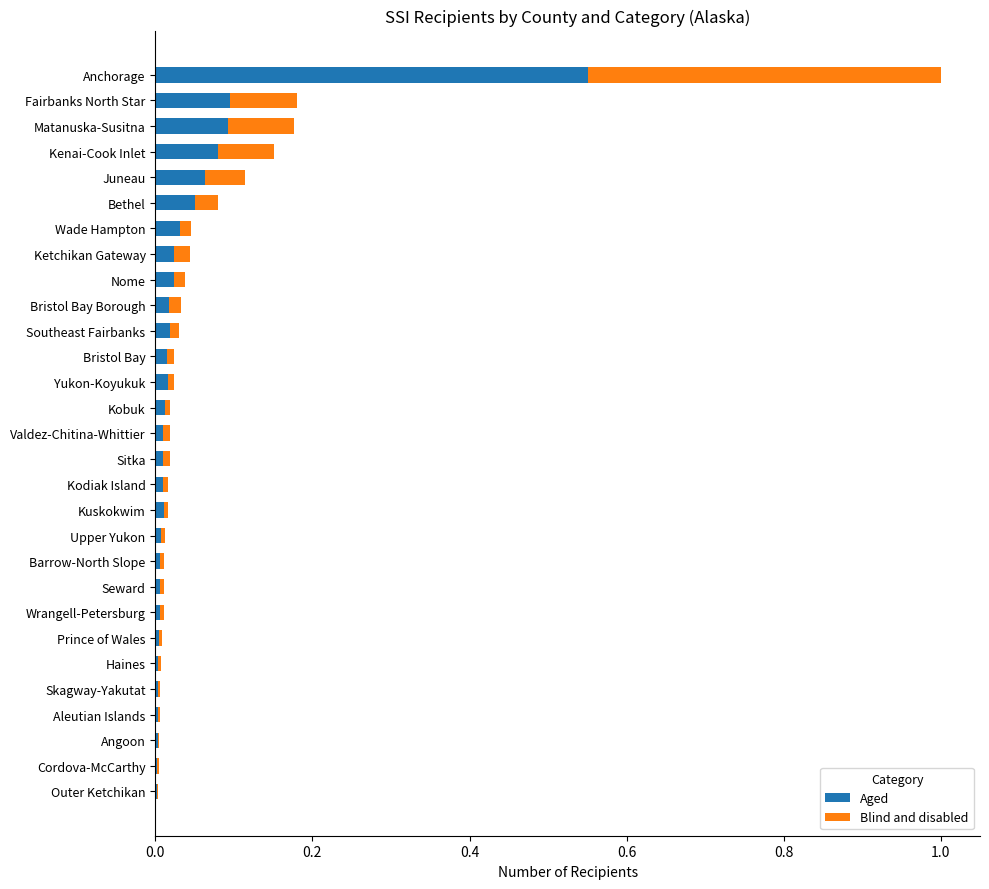

Is it true that Aged equals 0.0 at Skagway-Yakutat?

True